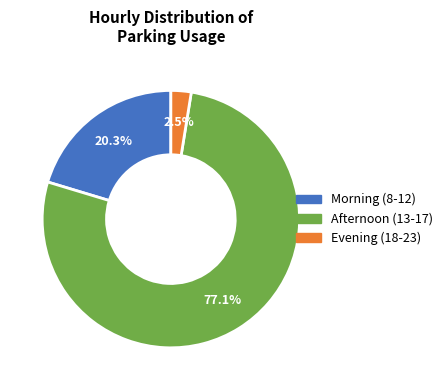

How many segments does this pie chart have?

3